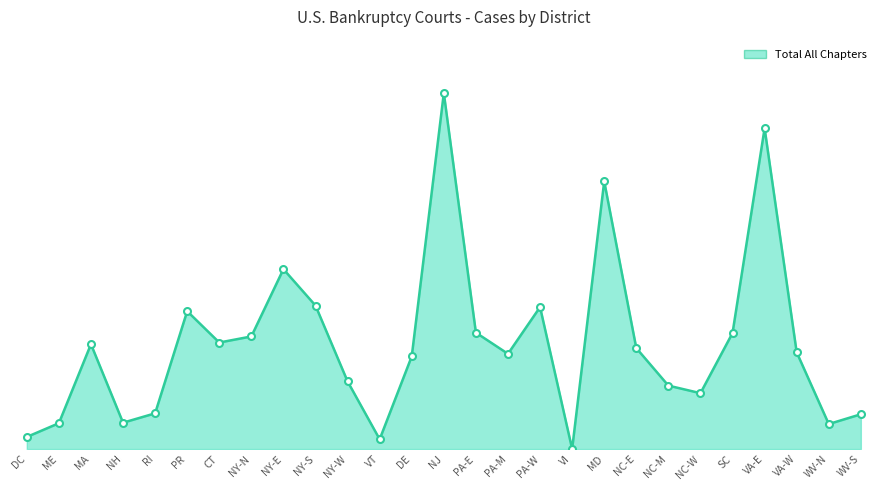

Which category has the highest value across all series?

NJ